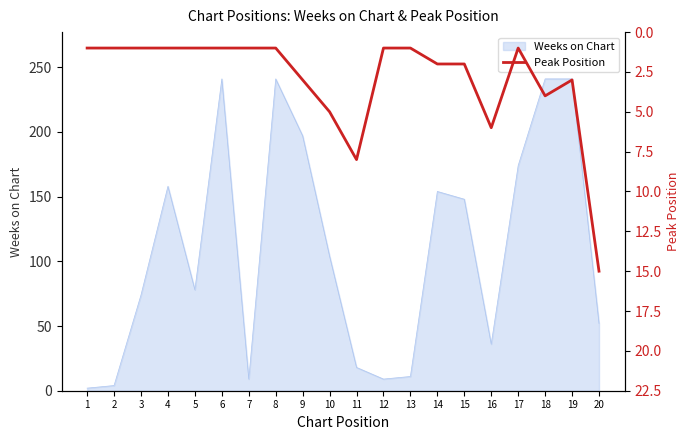

Is it true that Weeks on Chart equals 9 at 7?

True